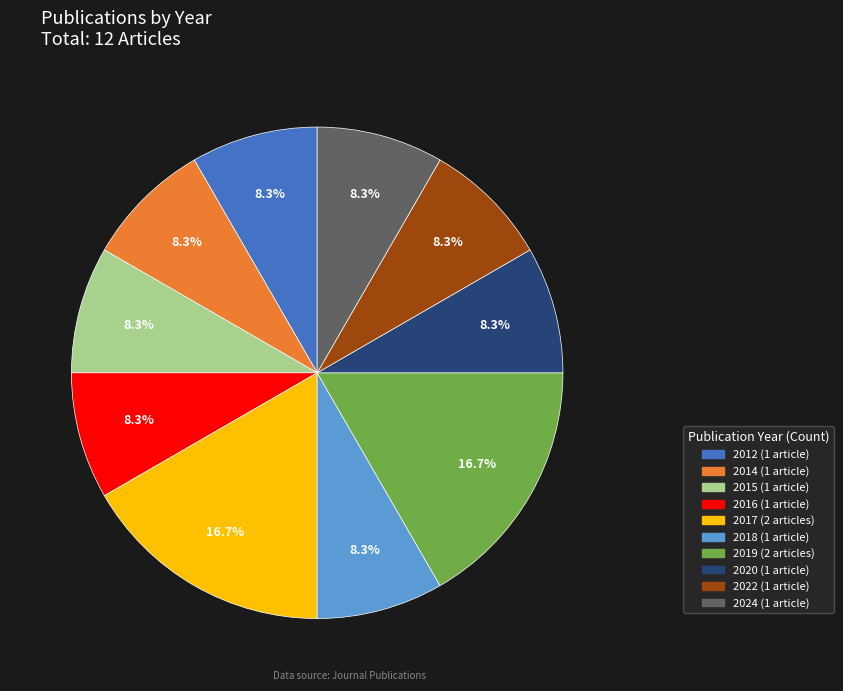

Is there a majority slice in this chart?

No